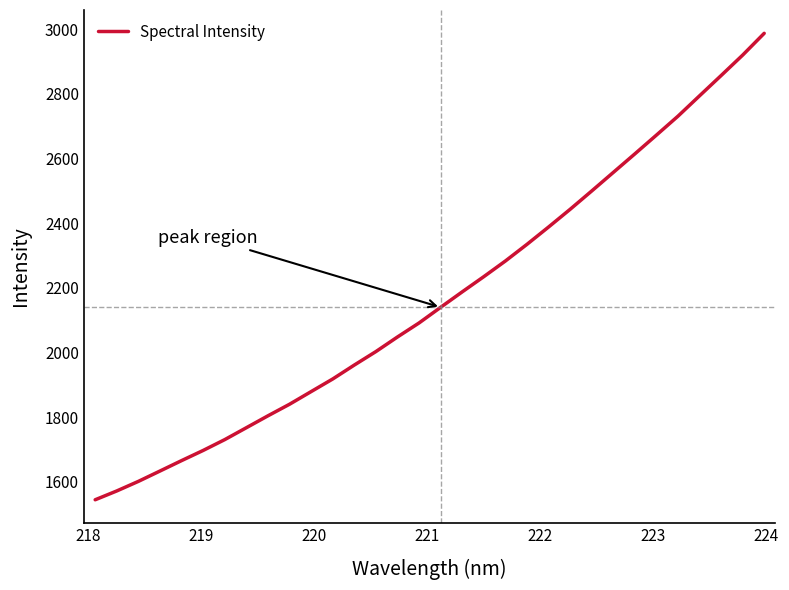

What is the minimum value shown in the chart?

1544.8